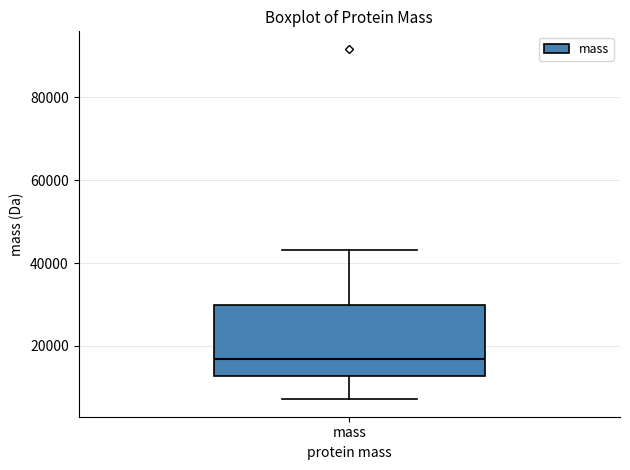

Transcribe this box plot: give where the median line is, the range the box spans, and where the two whiskers end, as read against the y-axis. The values are not printed on the chart, so give them approximately, as read against the axis.

median 16000, box 12000 to 30000, whiskers 8000 to 44000